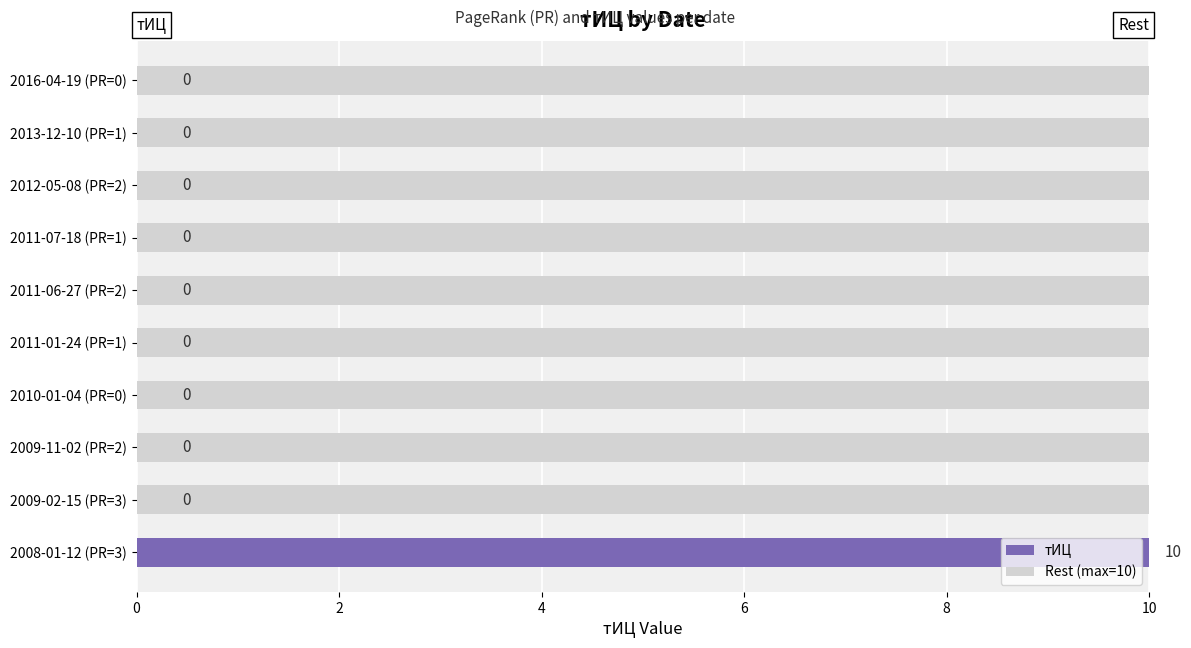

What is the total value across all series at 2012-05-08 (PR=2)?

10